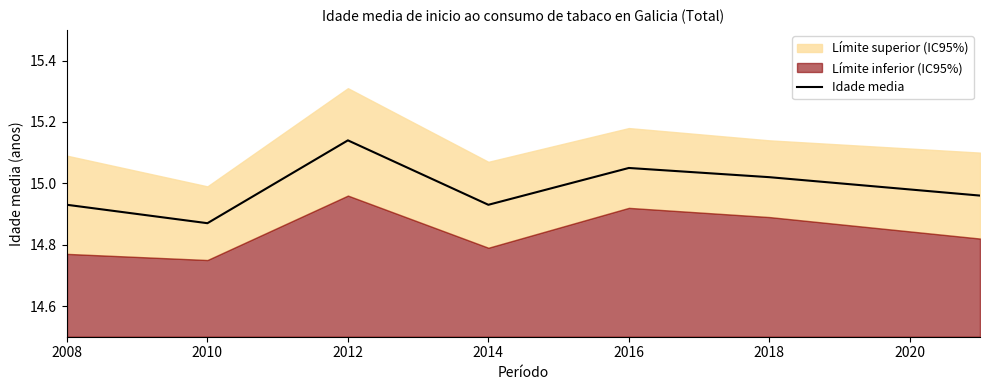

At which label does Idade media reach its minimum?

2010